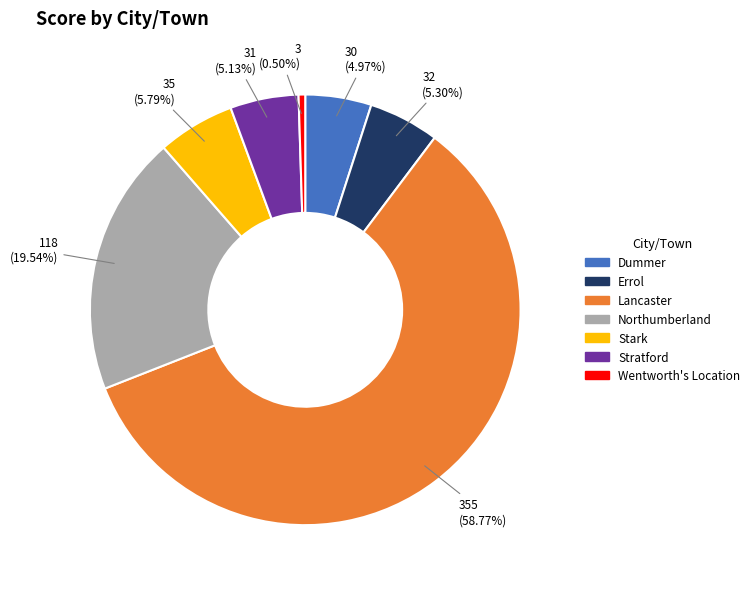

What is the largest slice in the pie chart?

Lancaster